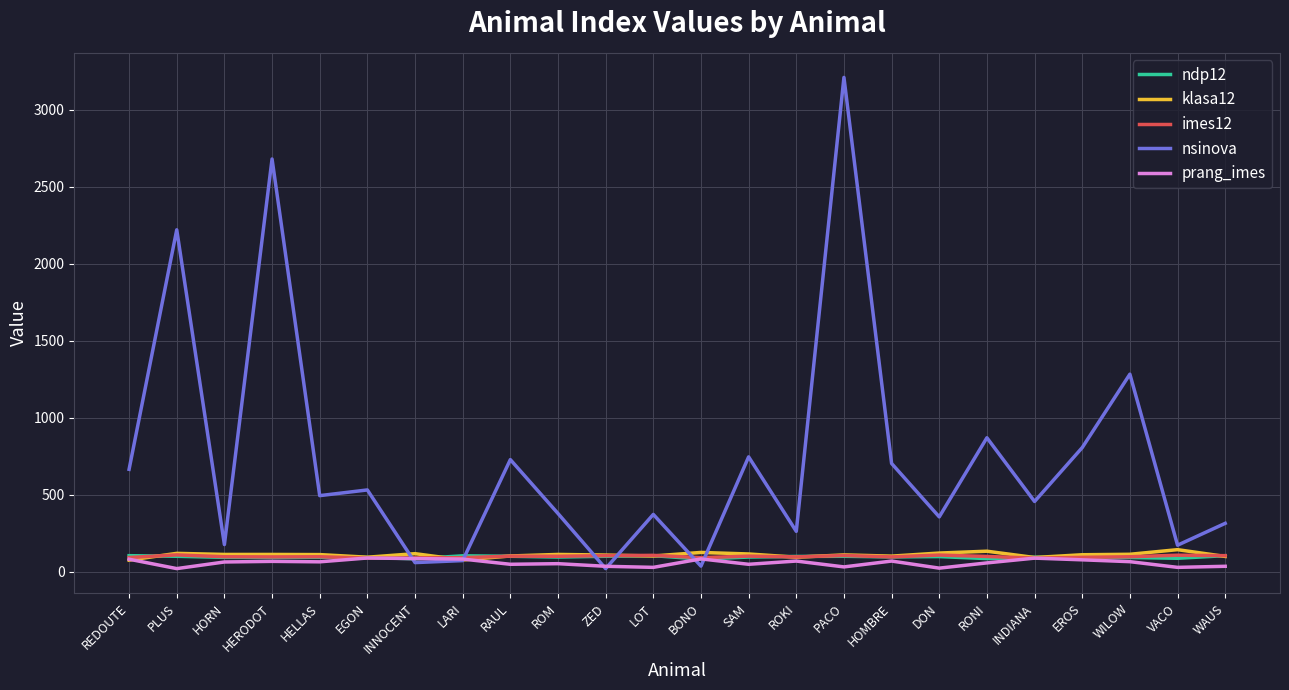

True or false: prang_imes has a value of 88 at INDIANA.

True